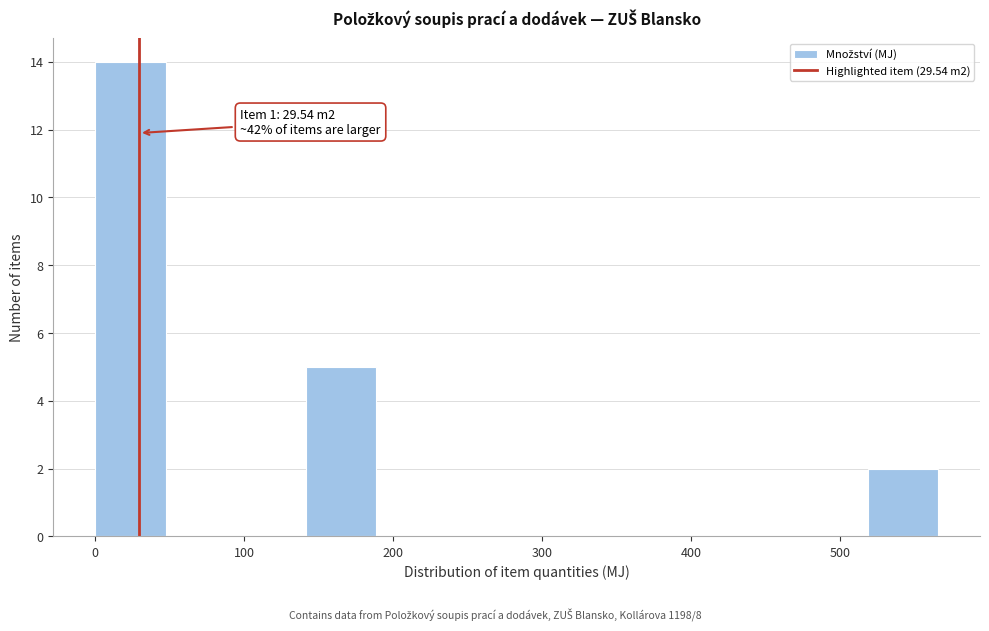

Which range on the x-axis has the tallest bar?

0 to 50